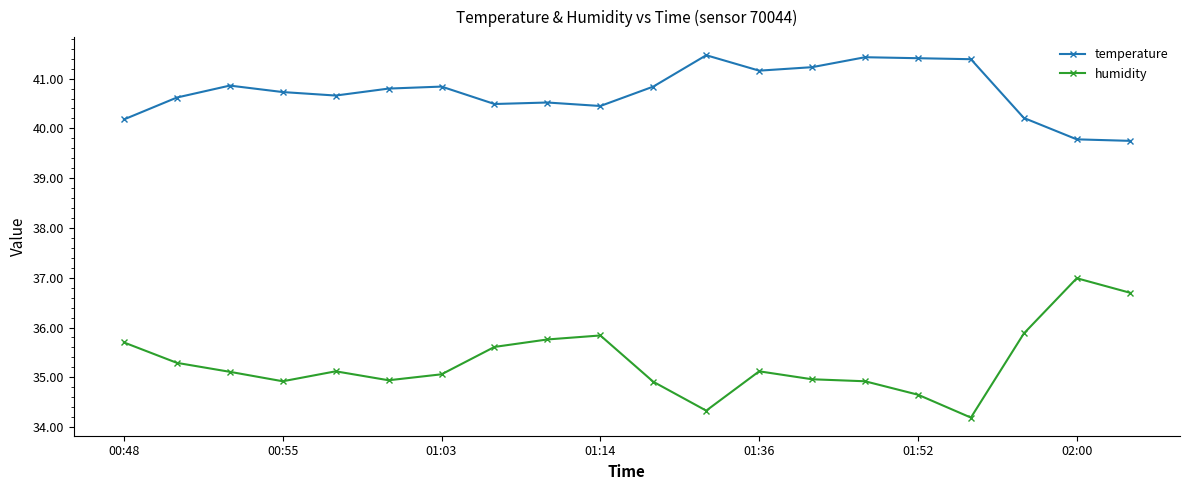

How many categories are shown in the chart?

20